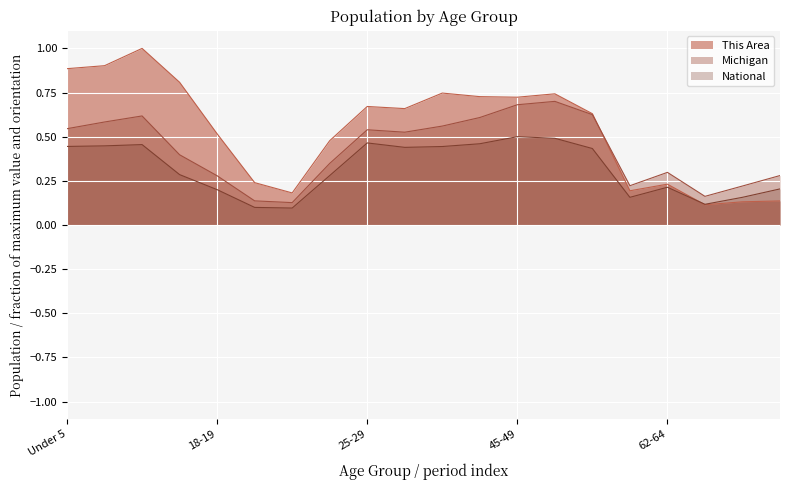

Does the chart display data point markers on the line(s)?

No